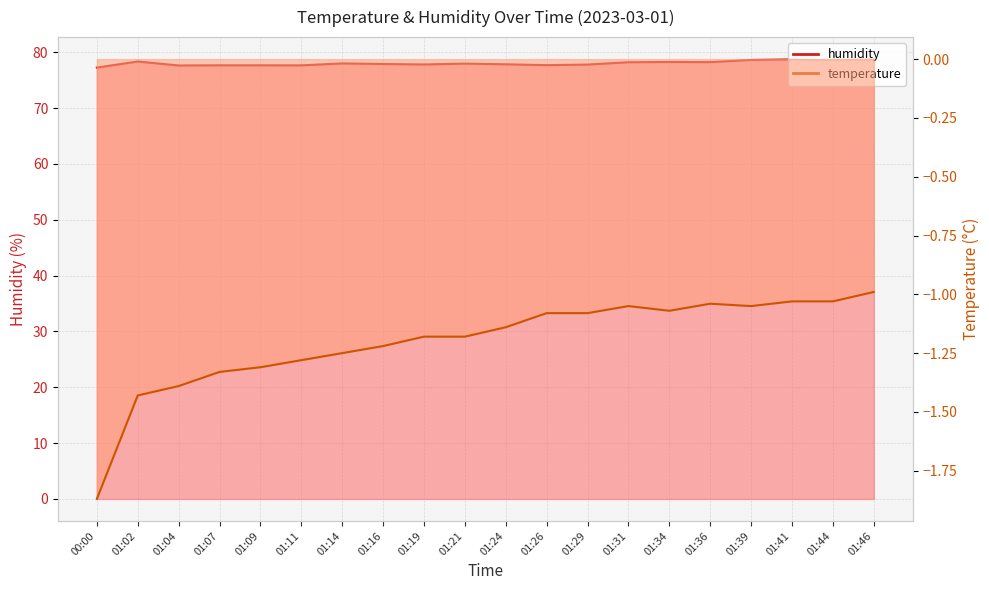

What is the average value of the temperature series?

-1.2